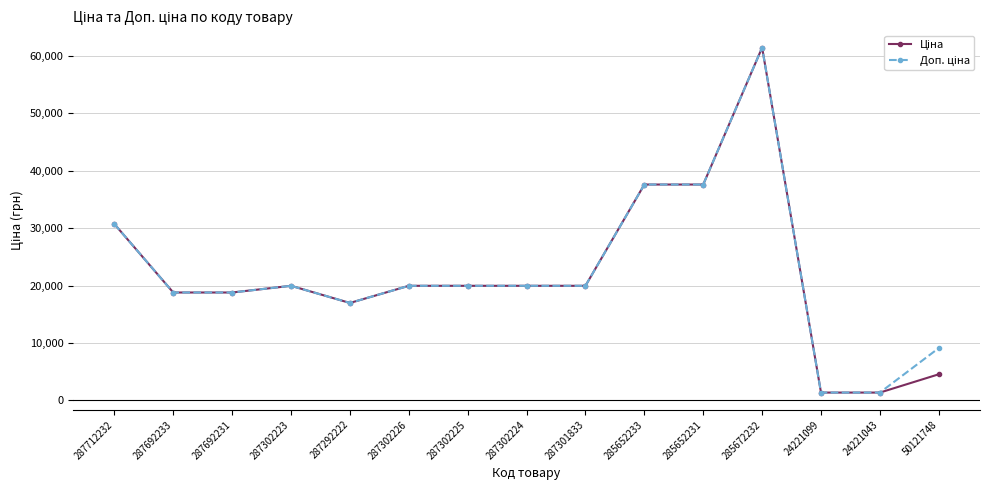

What is the label of the 13th point from the left?

24221099